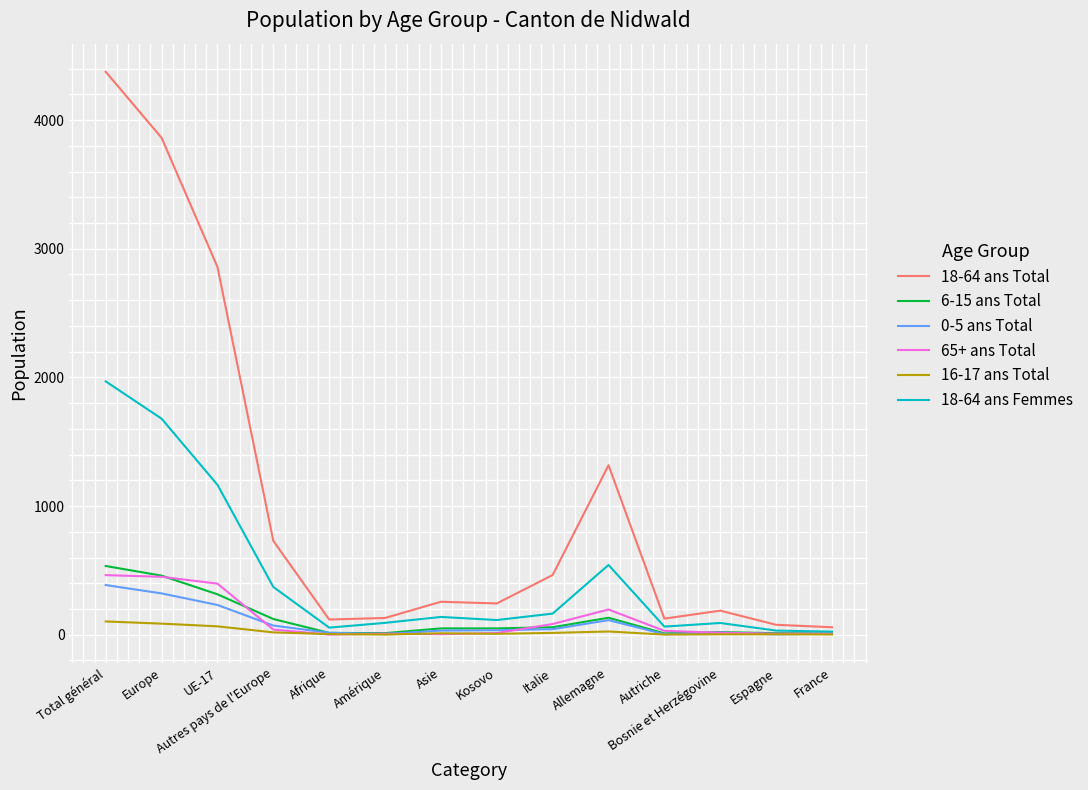

Which series has the largest total across all categories?

18-64 ans Total